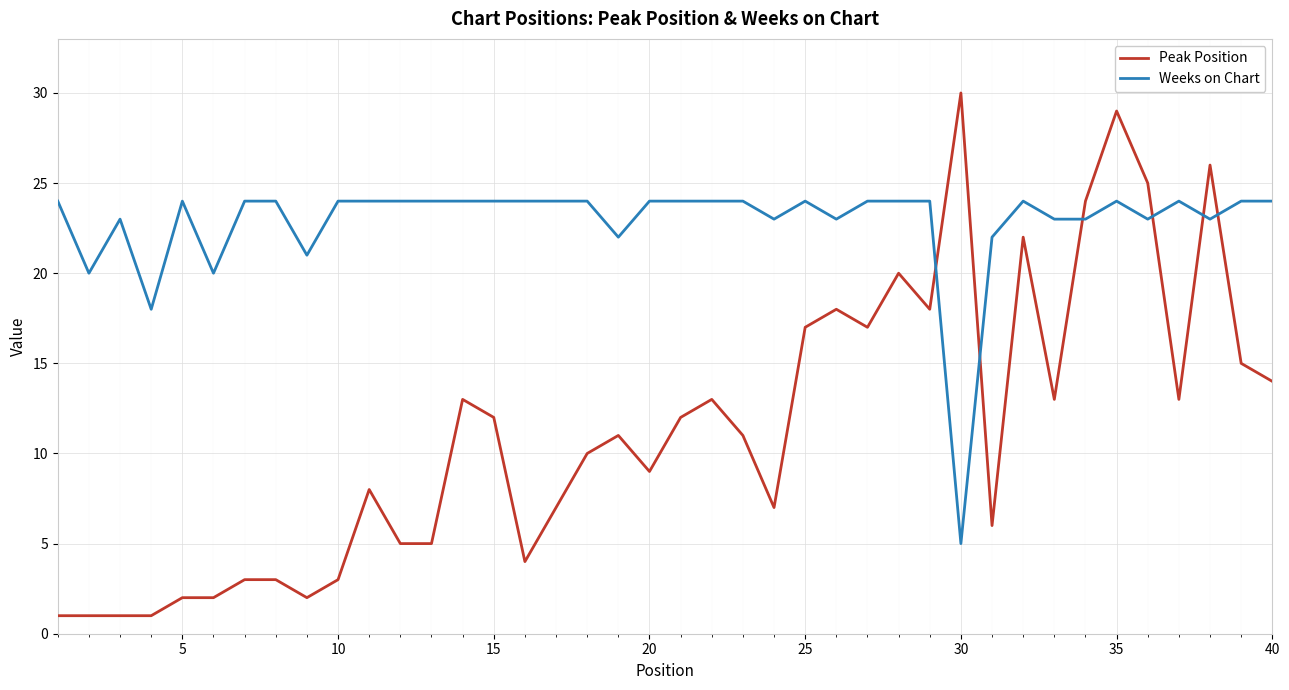

List the series in order of their peak value, highest first.

Peak Position, Weeks on Chart